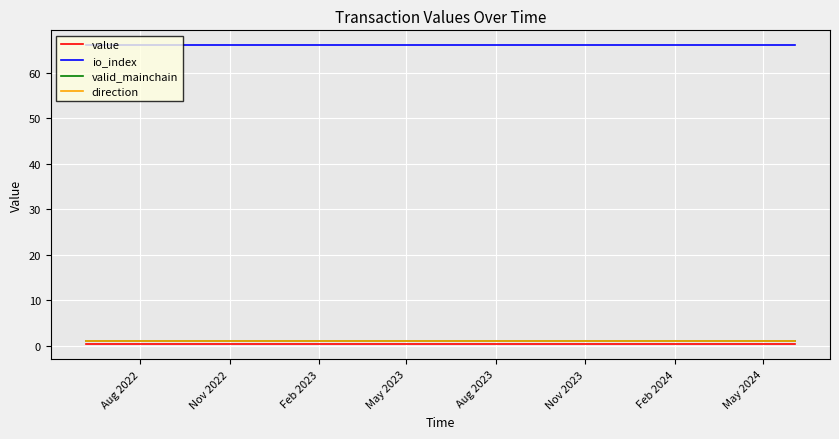

Does the chart display data point markers on the line(s)?

No